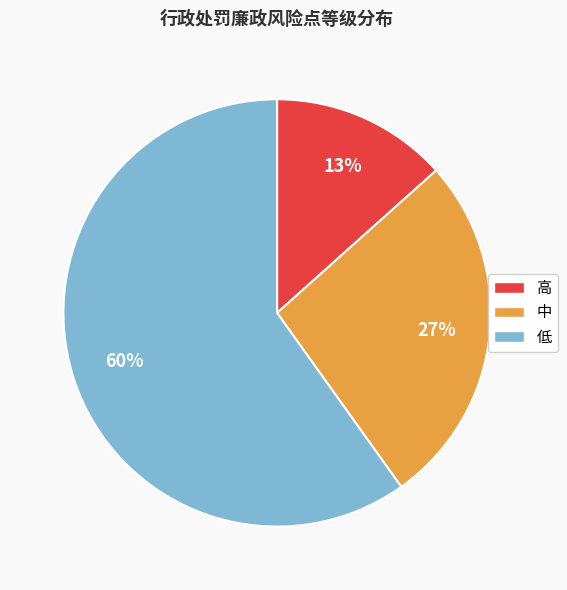

True or false: 高 accounts for 13% of the total.

True